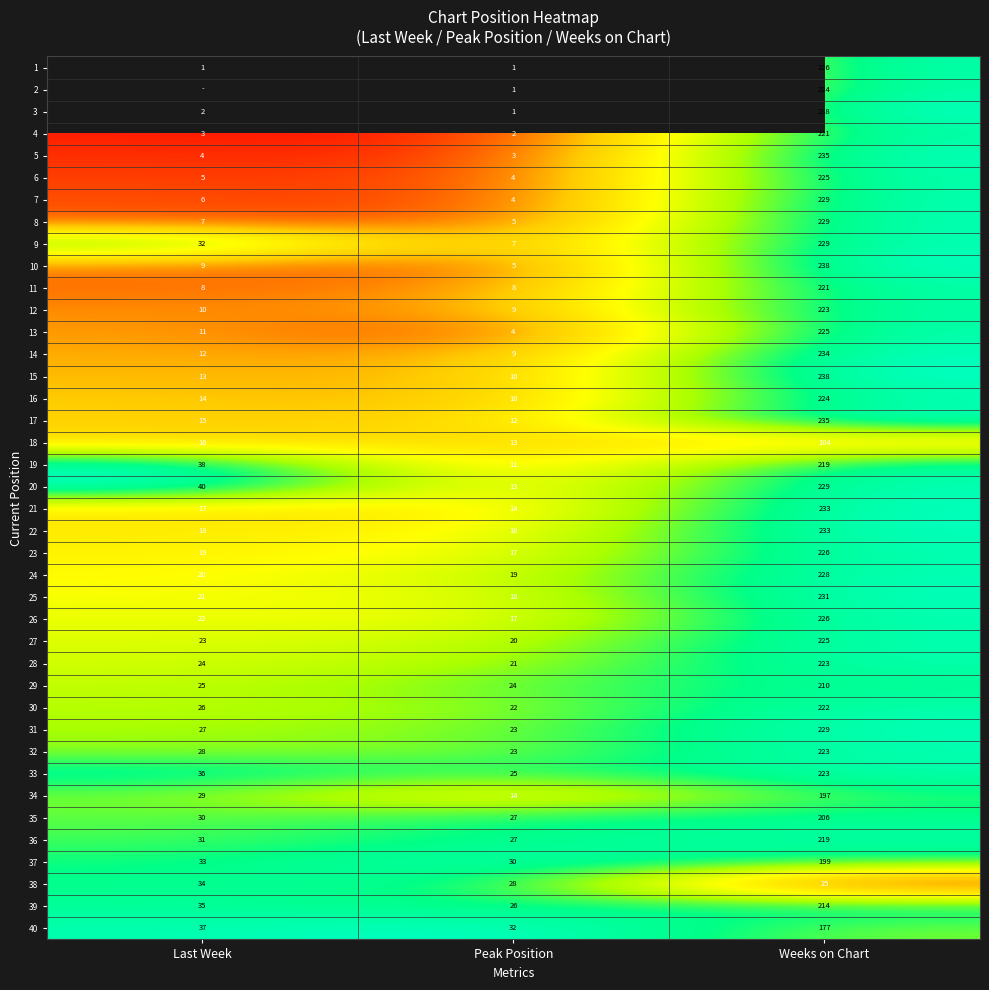

At how many categories does at least one series exceed 0?

3